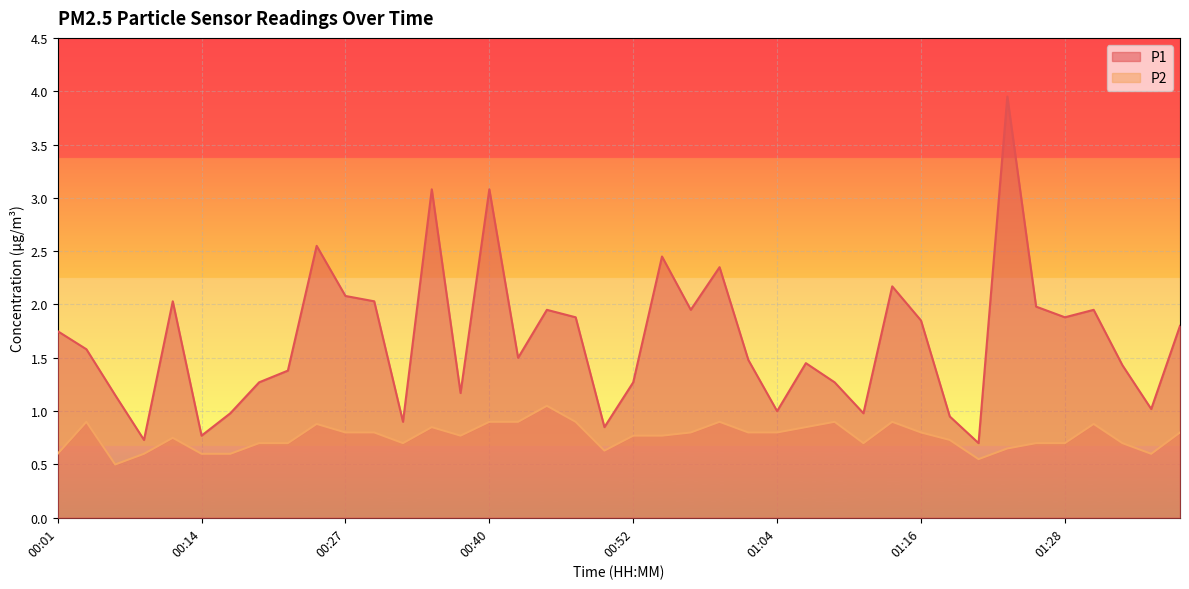

In P1, how many points are lower than both neighbors (excluding endpoints)?

12